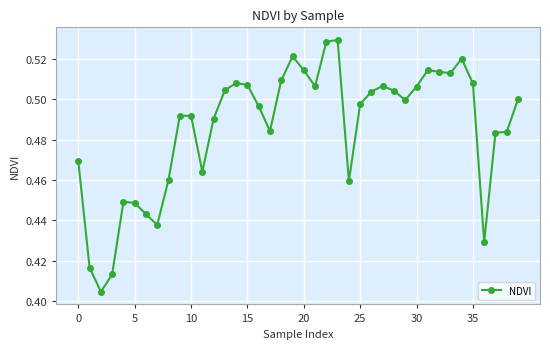

True or false: there are more than 2 points higher than both neighbors.

True